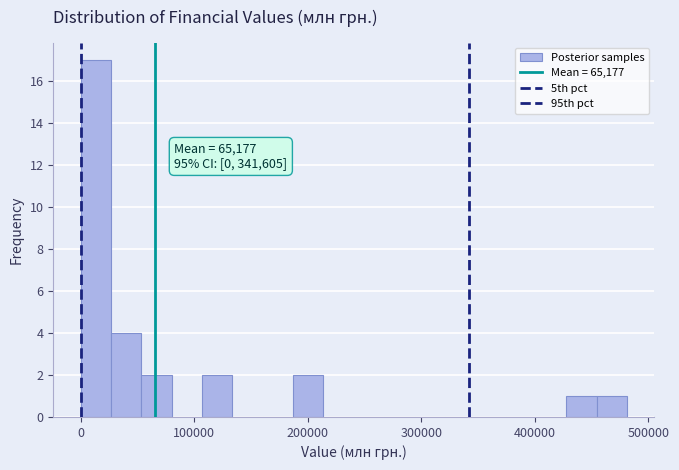

Read against the x-axis, roughly where is the centre of the tallest bar?

10000